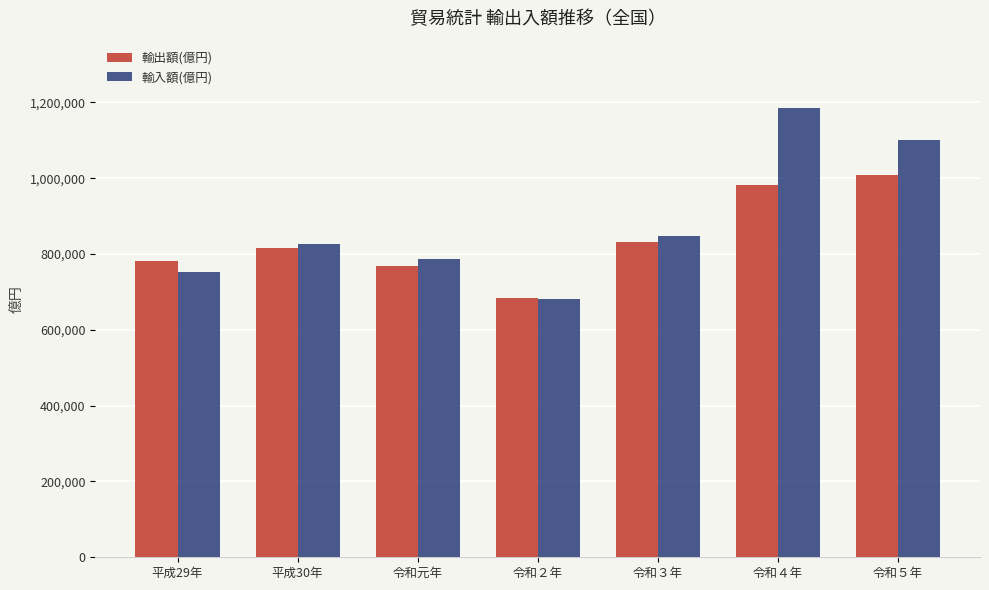

Rank the series by their maximum value, from highest to lowest.

輸入額(億円), 輸出額(億円)